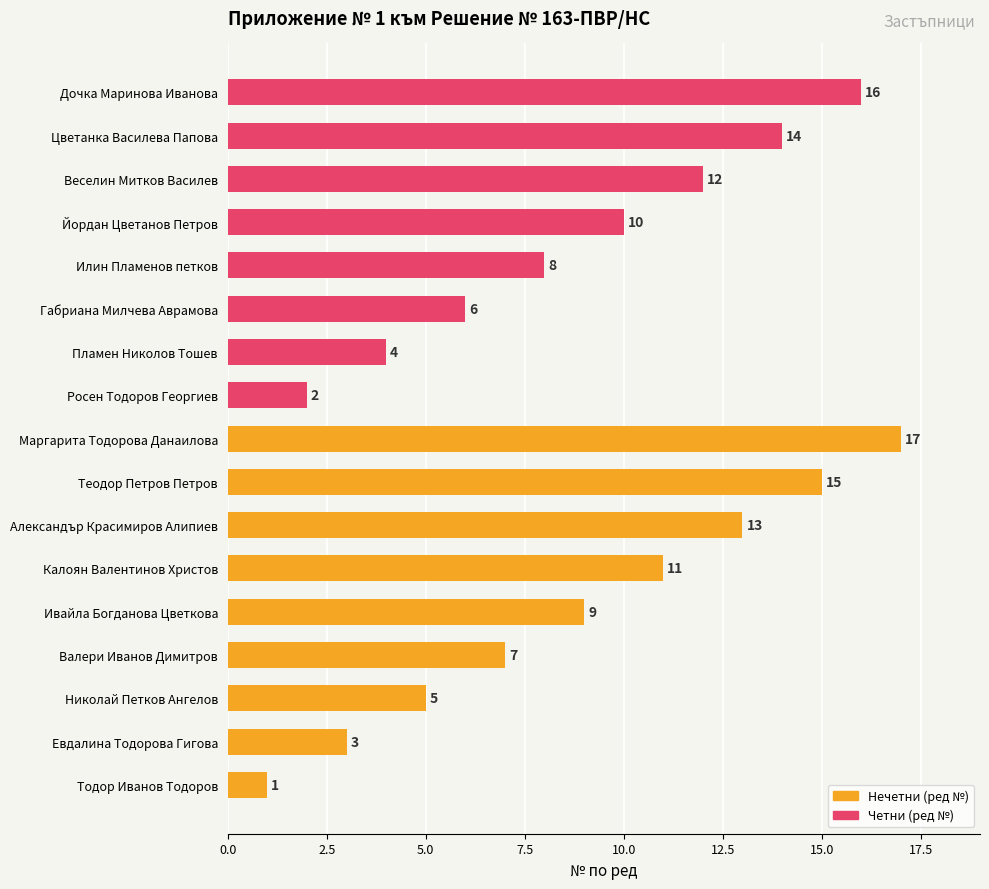

Reading left to right, what are all the values shown in this chart?

1	2	3	4	5	6	7	8	9	10	11	12	13	14	15	16	17